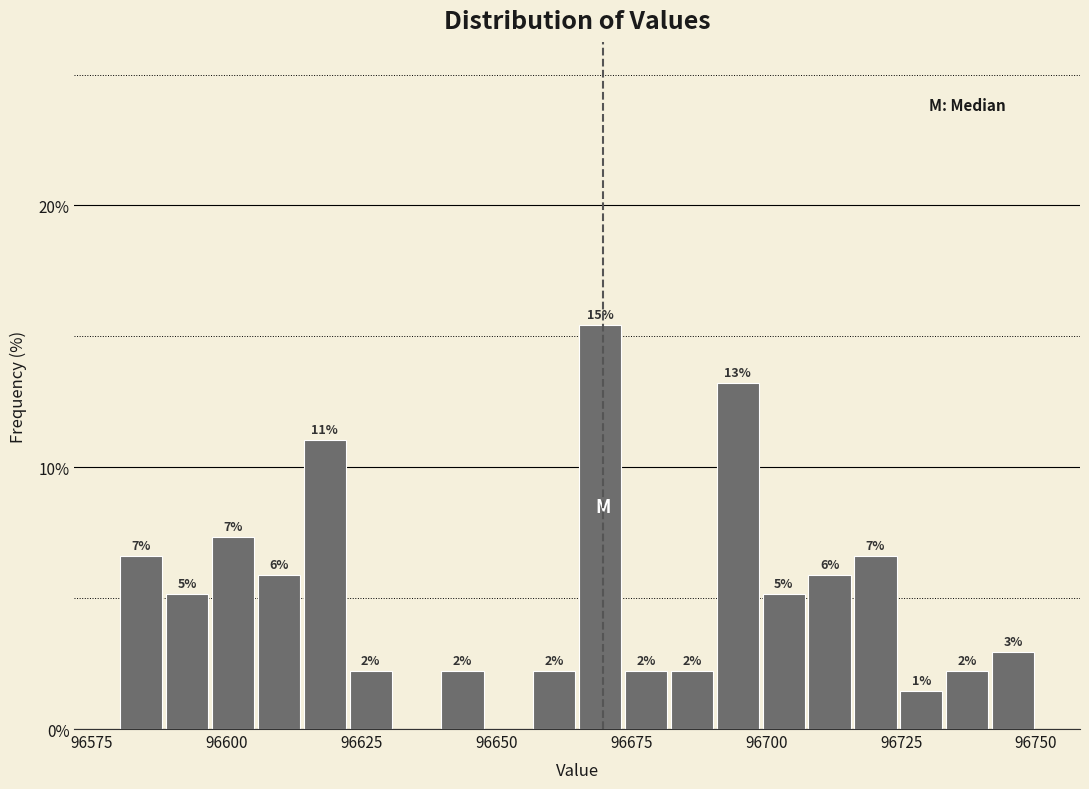

Read against the x-axis, roughly where is the centre of the tallest bar?

96670